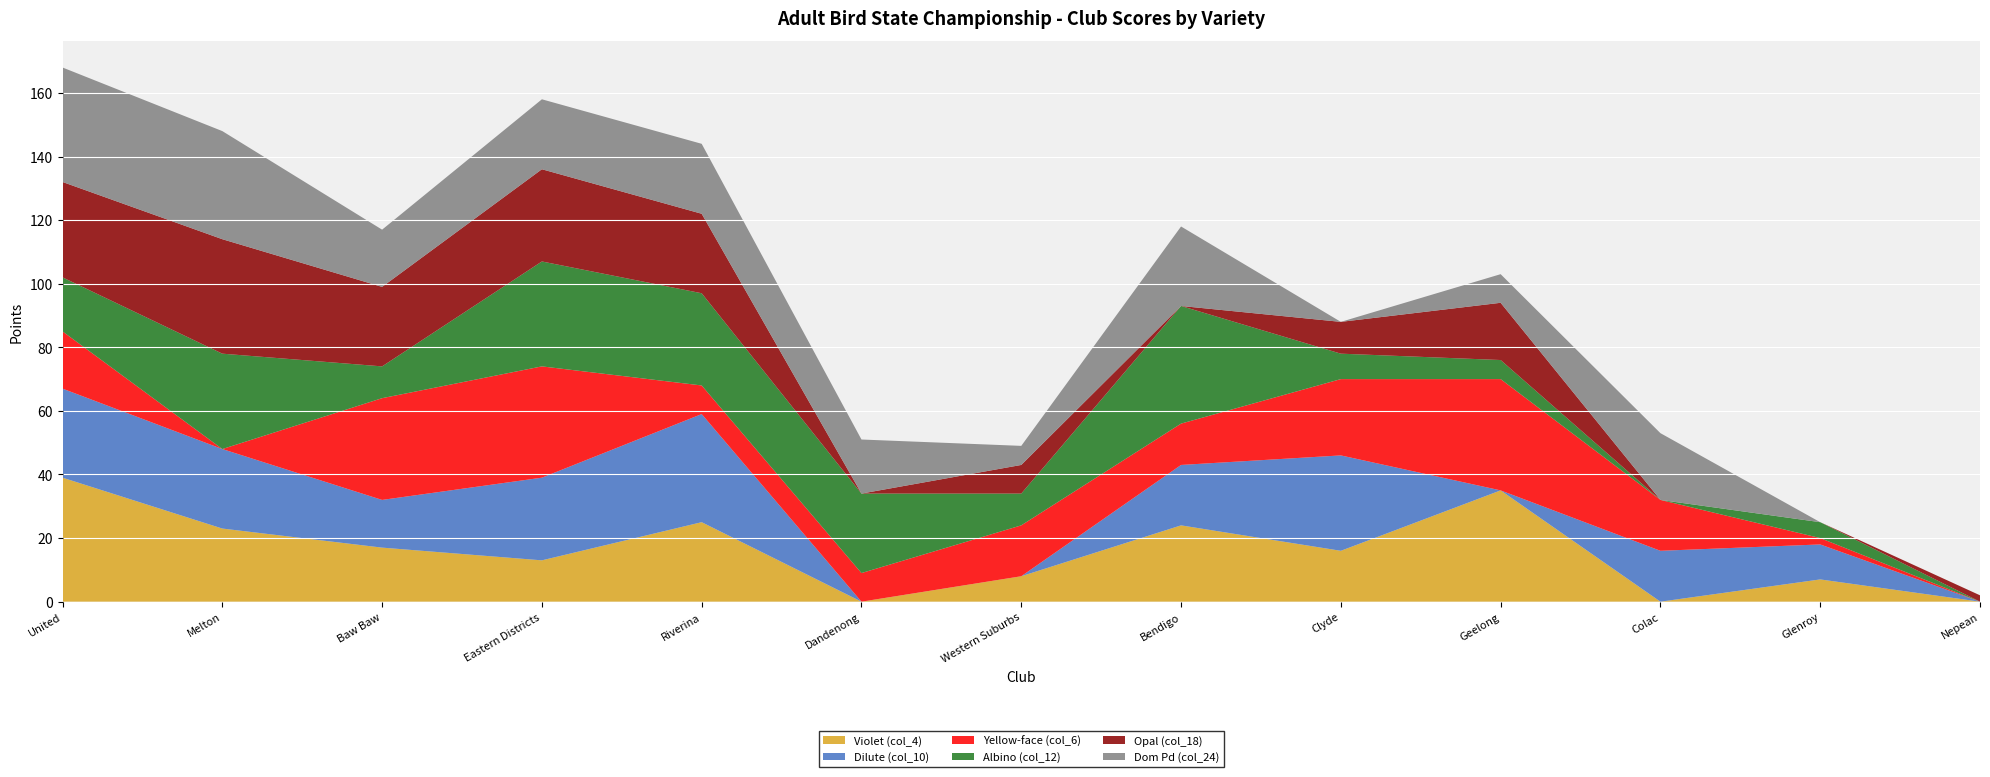

Reading left to right, transcribe all the data shown in this chart.

Violet (col_4): 39	23	17	13	25	0	8	24	16	35	0	7	0
Dilute (col_10): 28	25	15	26	34	0	0	19	30	0	16	11	0
Yellow-face (col_6): 18	0	32	35	9	9	16	13	24	35	16	2	0
Albino (col_12): 17	30	10	33	29	25	10	37	8	6	0	5	0
Opal (col_18): 30	36	25	29	25	0	9	0	10	18	0	0	2
Dom Pd (col_24): 36	34	18	22	22	17	6	25	0	9	21	0	0